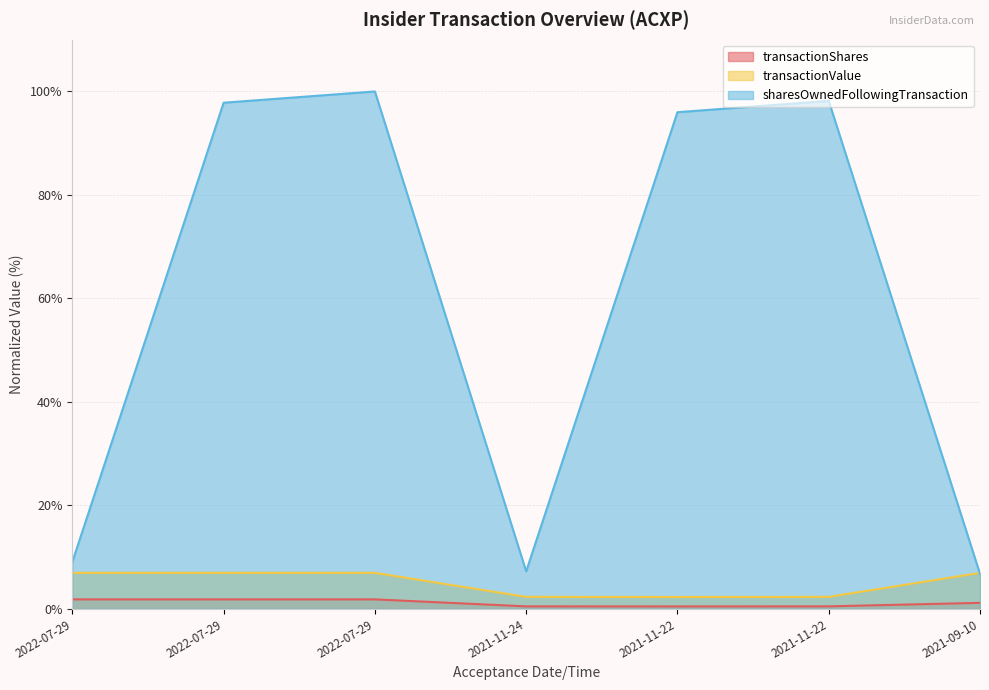

What is the difference between the second highest and second lowest values in the transactionShares series?

1.4